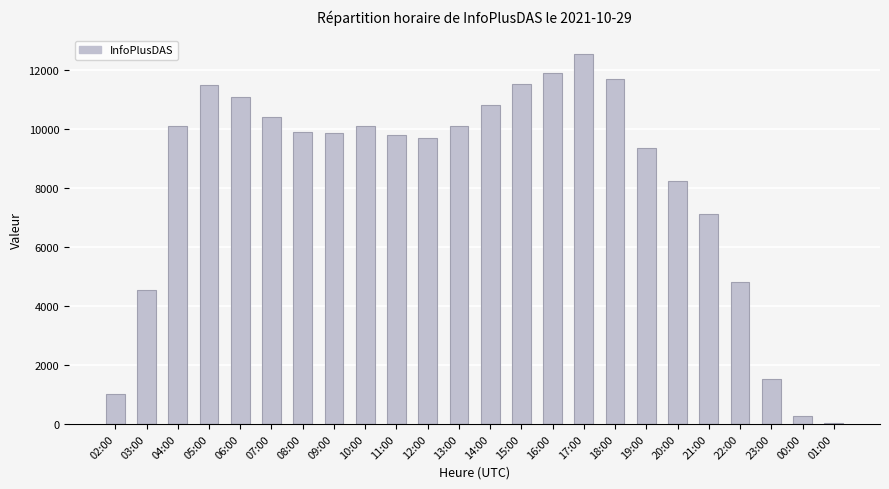

What is the sum of the values at 06:00 and 20:00?

19330